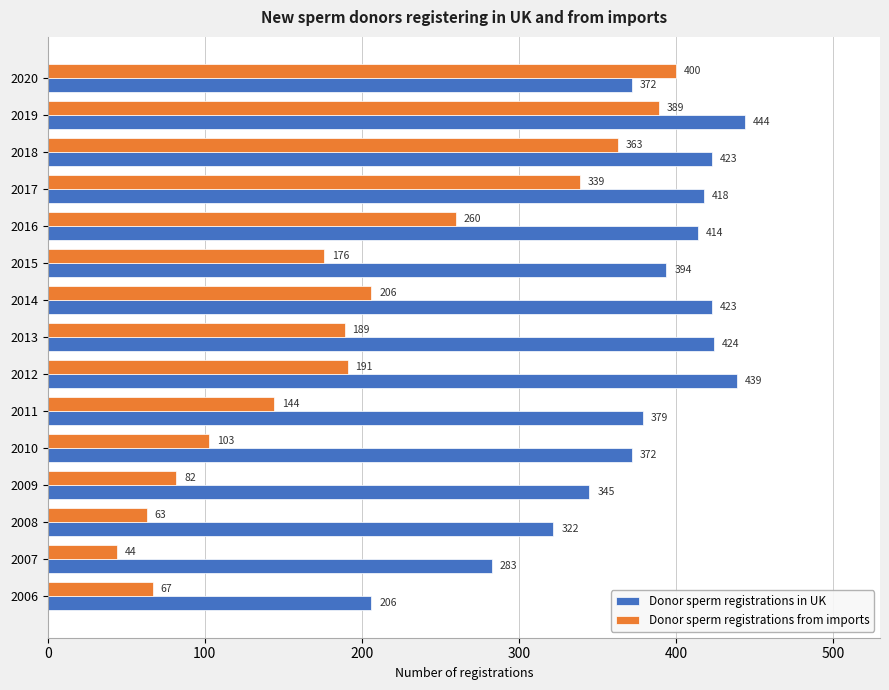

How many data points in Donor sperm registrations from imports are less than 189?

7